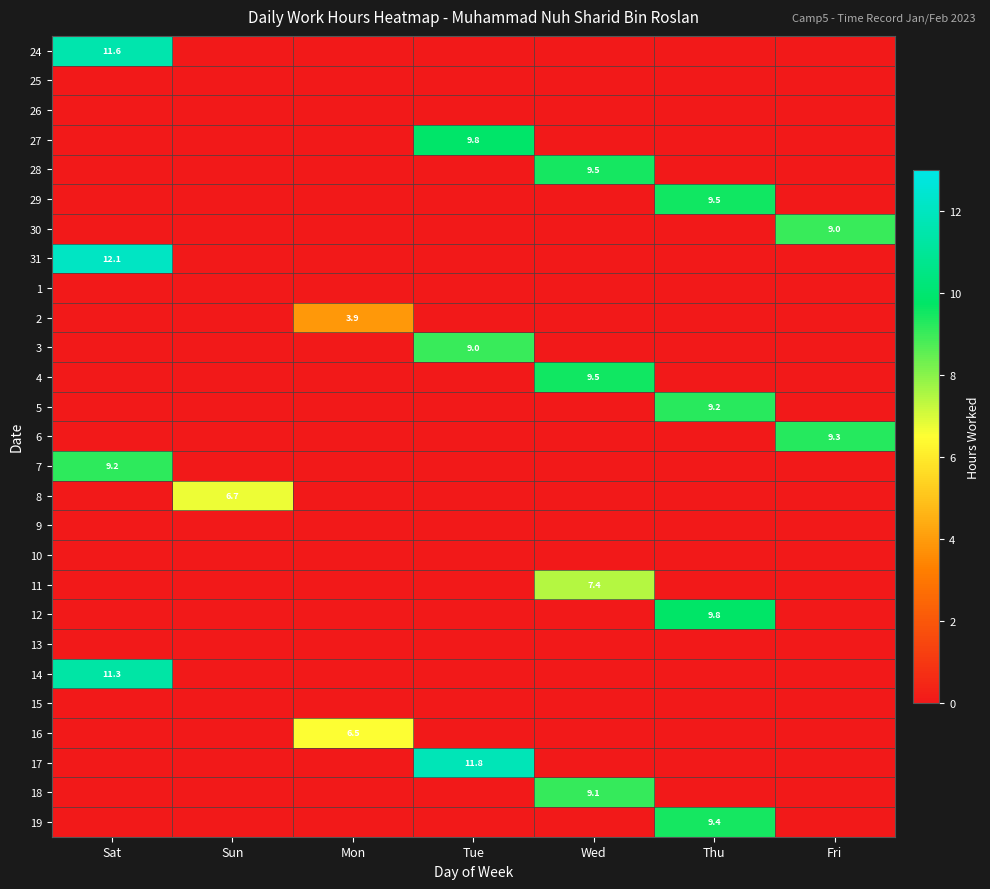

The value of 8 at Sun is 2.5. True or false?

False